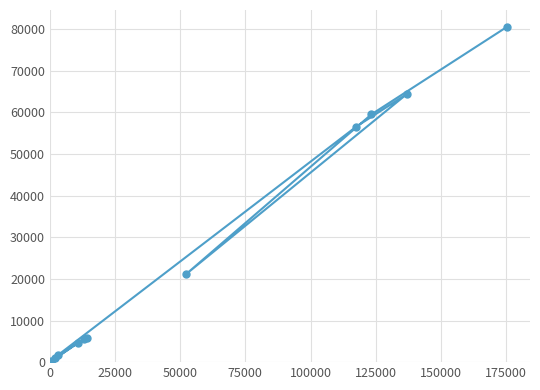

What is the difference between the second highest and second lowest values?

64237